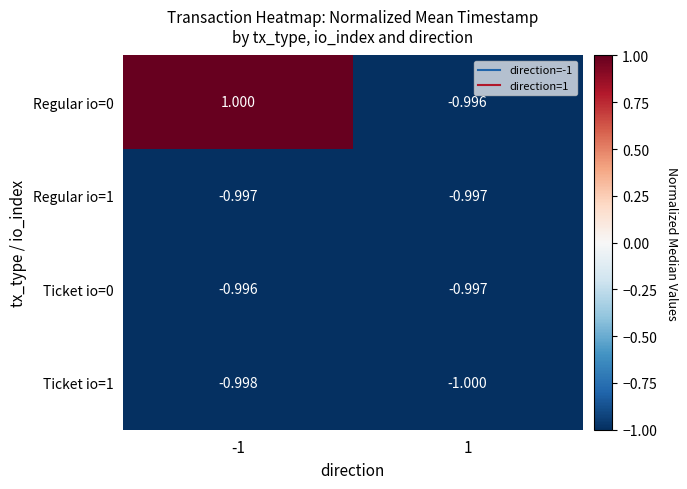

Is the value of Ticket io=0 at -1 greater than the value of Ticket io=1 at 1?

Yes